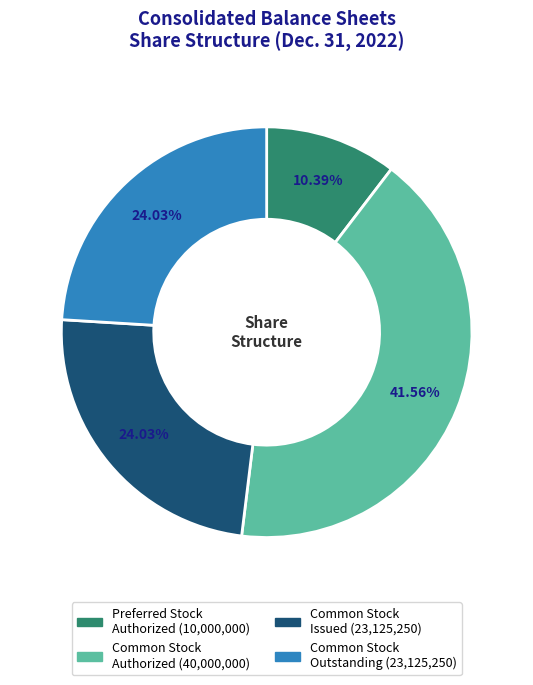

Is there any slice that represents more than half of the pie?

No